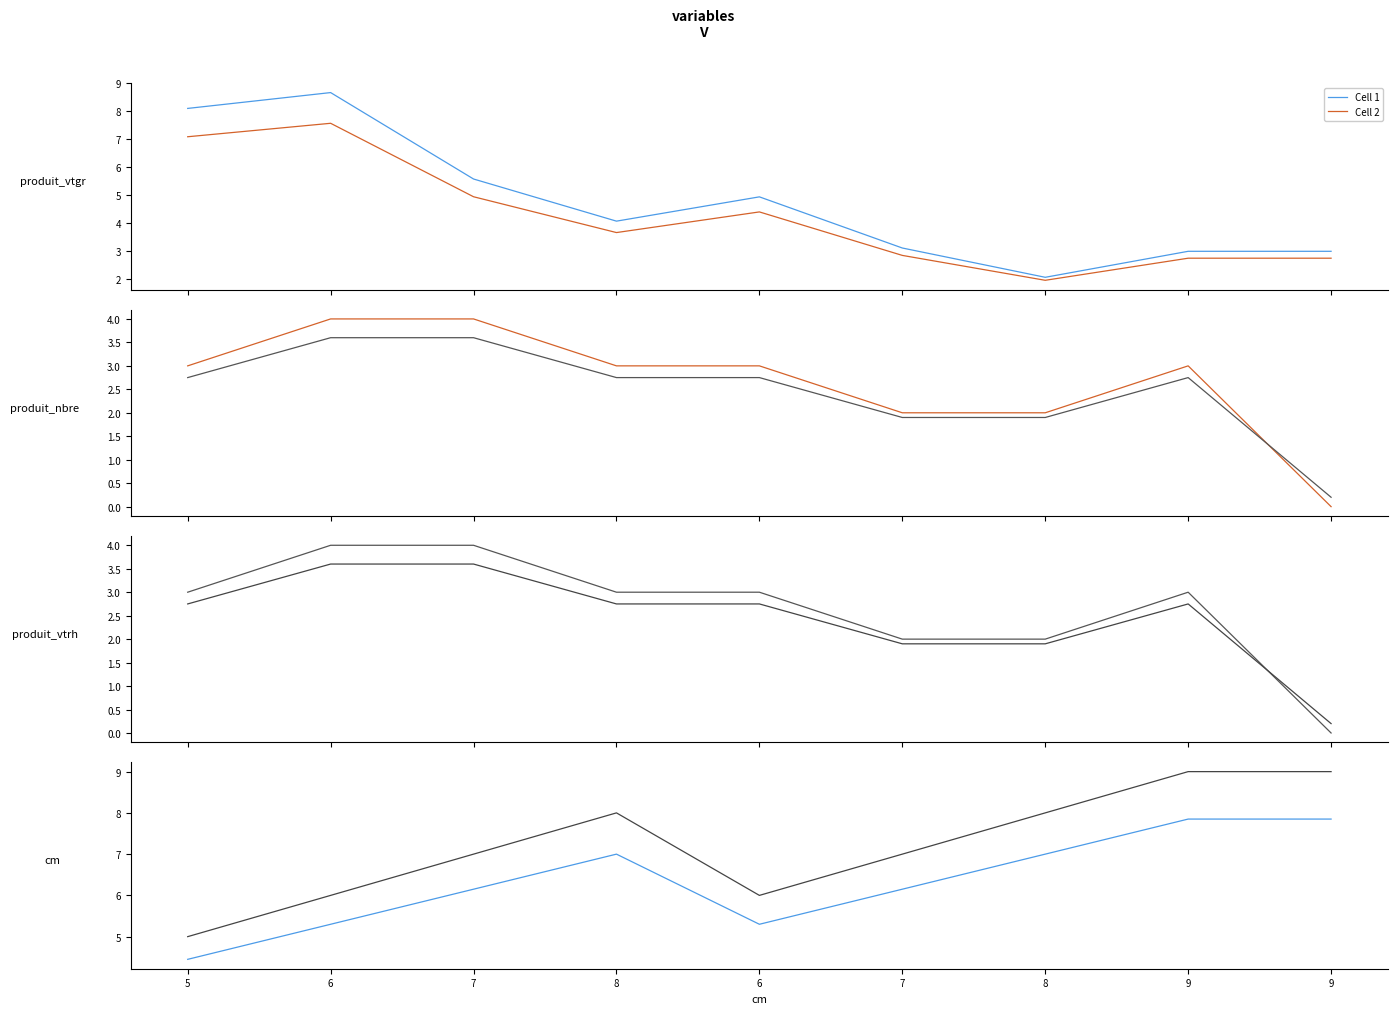

Does the chart display data point markers on the line(s)?

No